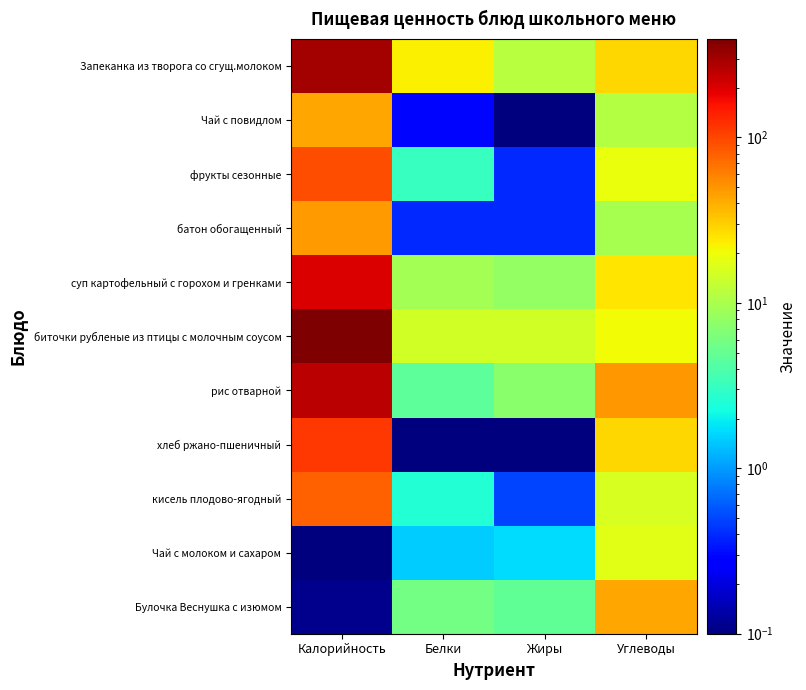

At Жиры, list the series in order from largest to smallest.

биточки рубленые из птицы с молочным соусом, Запеканка из творога со сгущ.молоком, суп картофельный с горохом и гренками, рис отварной, Булочка Веснушка с изюмом, Чай с молоком и сахаром, кисель плодово-ягодный, фрукты сезонные, батон обогащенный, Чай с повидлом, хлеб ржано-пшеничный